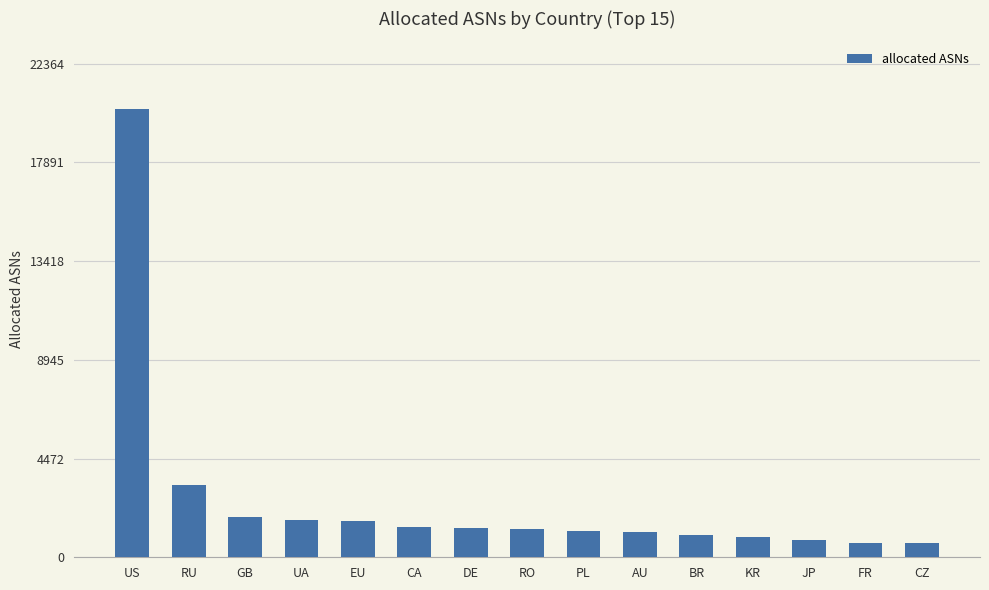

What is the minimum value shown in the chart?

634